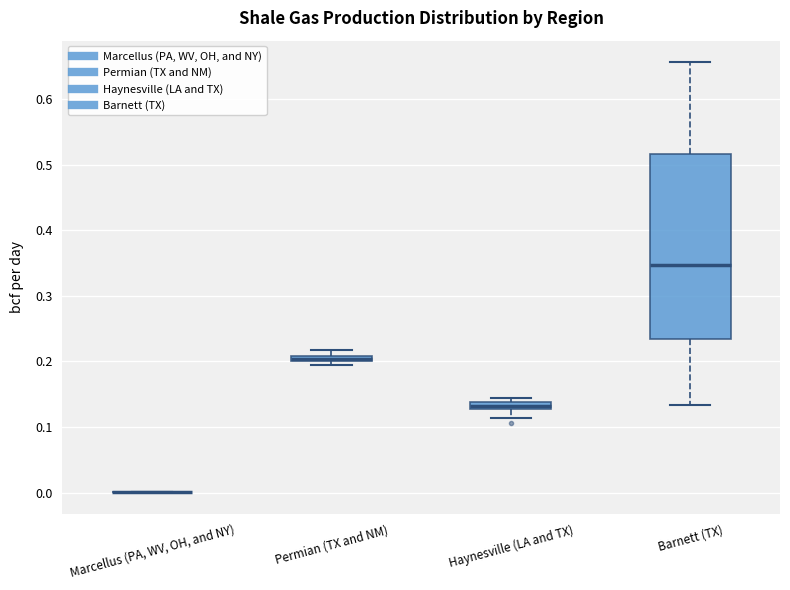

Where is the lower edge of the box for Haynesville (LA and TX) on the y-axis? The values are not printed on the chart, so give them approximately, as read against the axis.

0.13